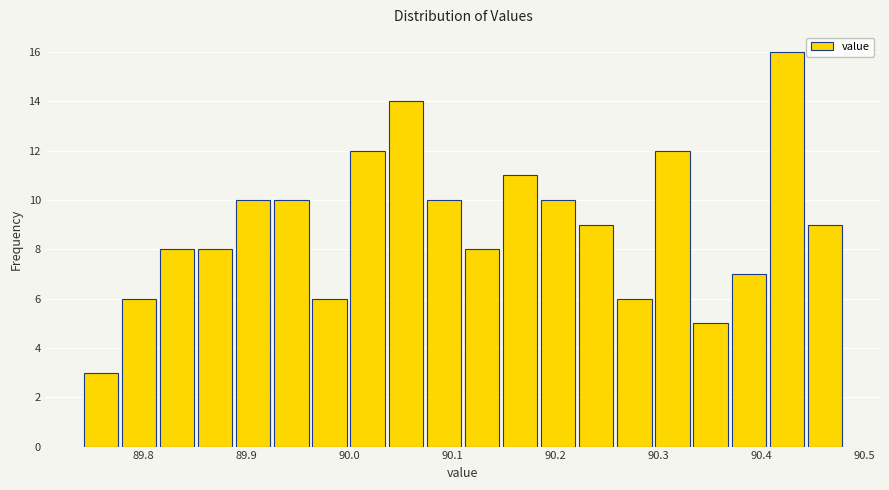

Read against the x-axis, roughly where is the centre of the tallest bar?

90.42